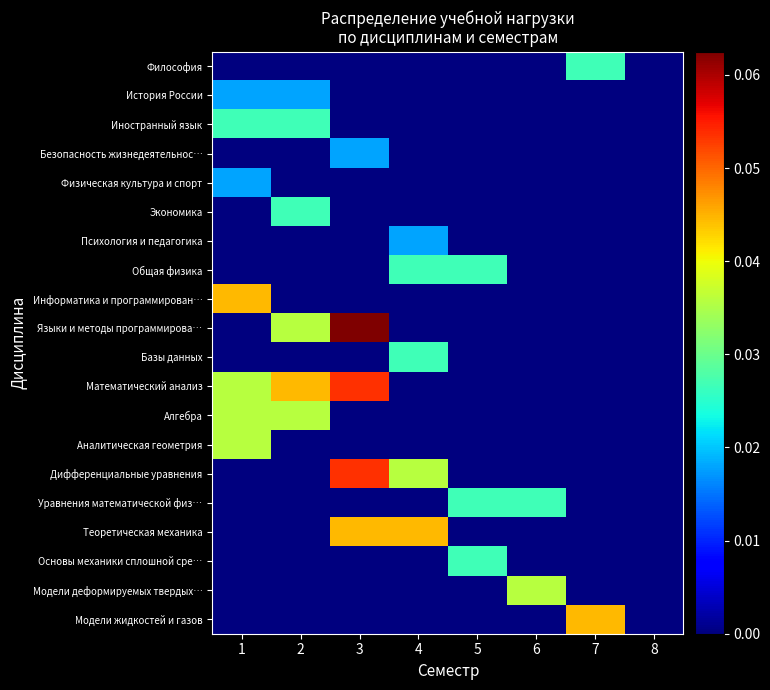

What is the maximum value shown in the chart?

0.1